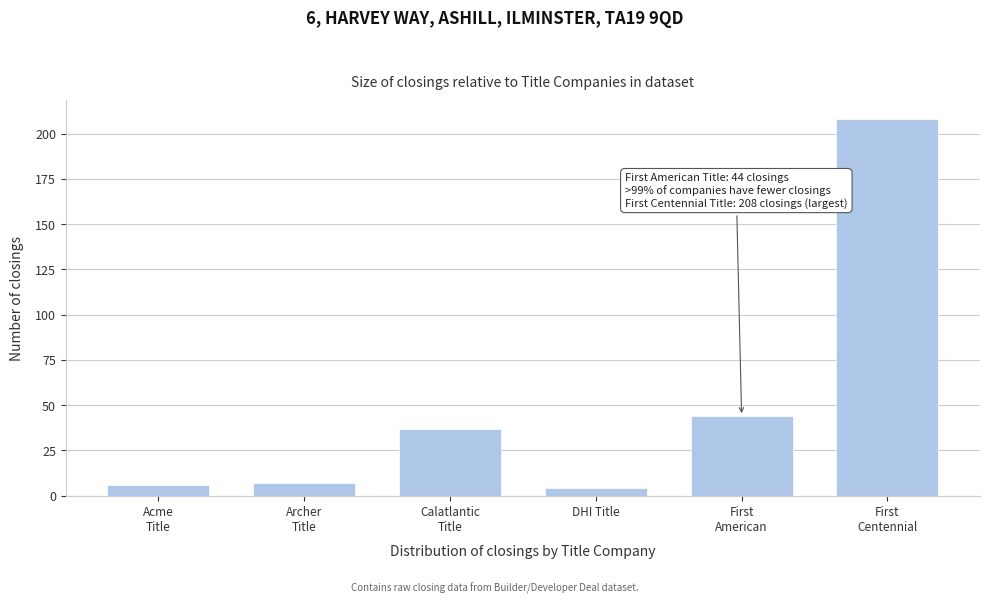

Reading left to right, what are all the values shown in this chart?

6	7	37	4	44	208